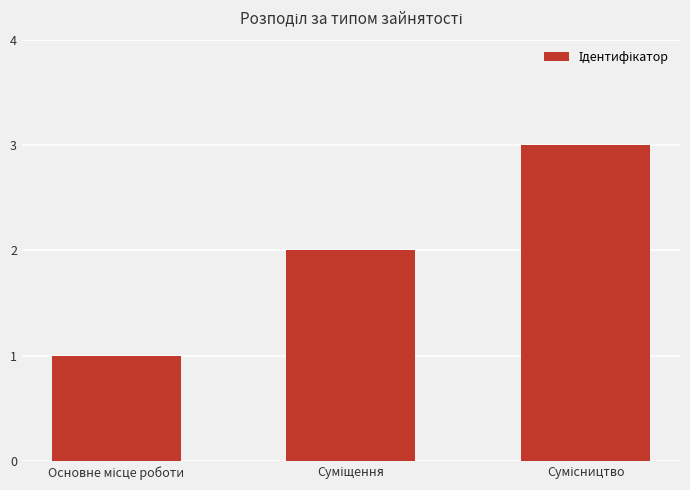

What is the maximum value shown in the chart?

3